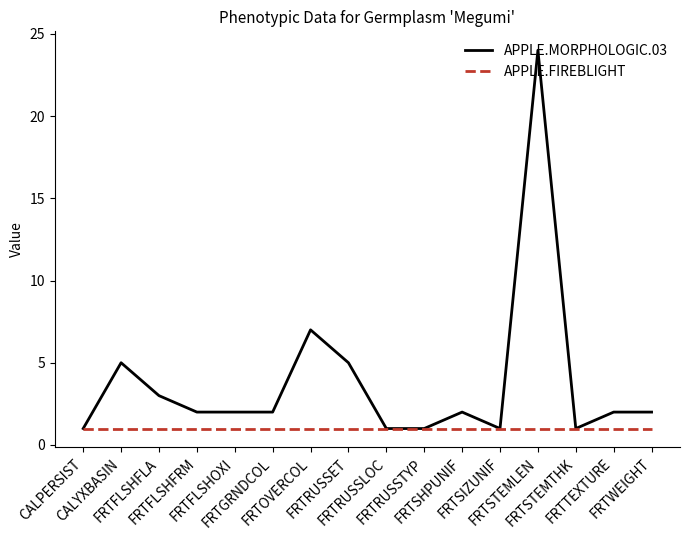

Rank the series by their maximum value, from highest to lowest.

APPLE.MORPHOLOGIC.03, APPLE.FIREBLIGHT